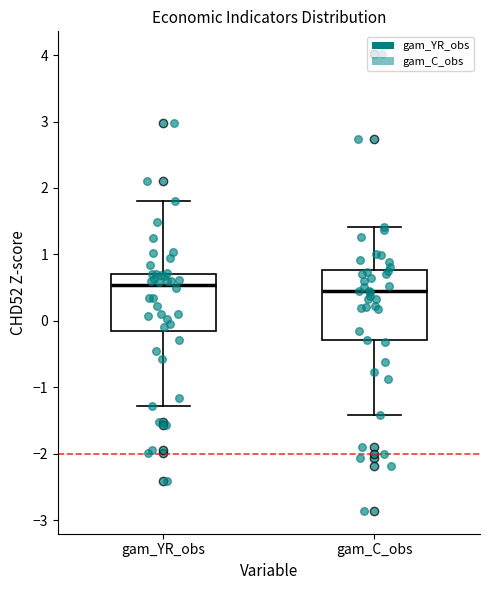

Reading left to right, read every box against the y-axis: the position of its median line, the range the box covers, and the ends of its whiskers. The values are not printed on the chart, so give them approximately, as read against the axis.

gam_YR_obs: median 0.5, box -0.1 to 0.7, whiskers -1.3 to 1.8
gam_C_obs: median 0.4, box -0.3 to 0.8, whiskers -1.4 to 1.4